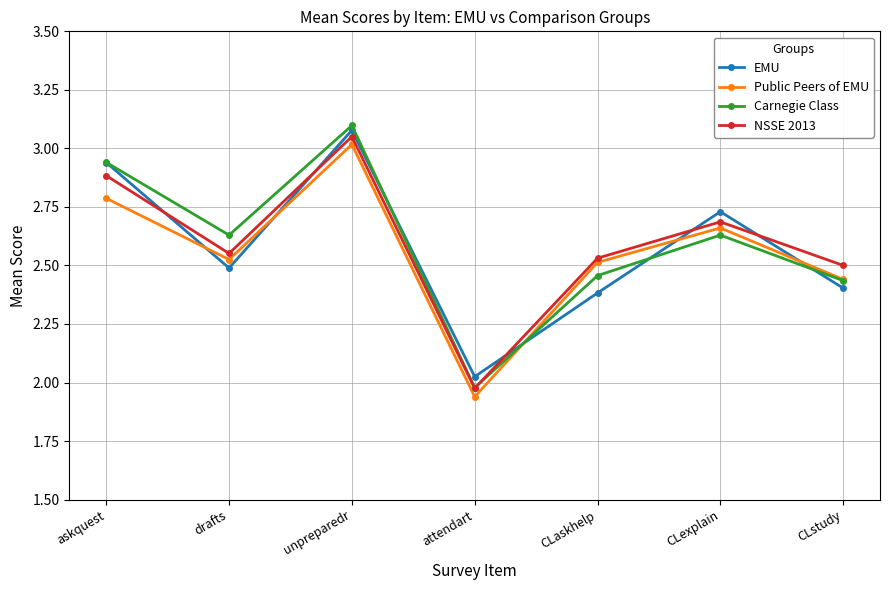

In Public Peers of EMU, how many points are higher than both neighbors (excluding endpoints)?

2